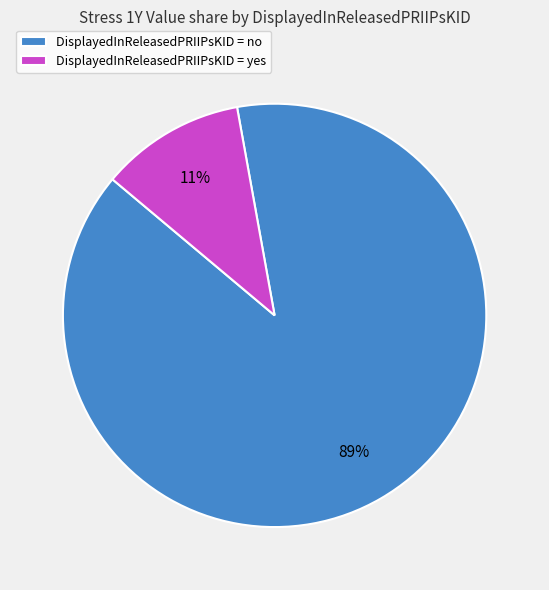

Which slice is the largest?

DisplayedInReleasedPRIIPsKID = no